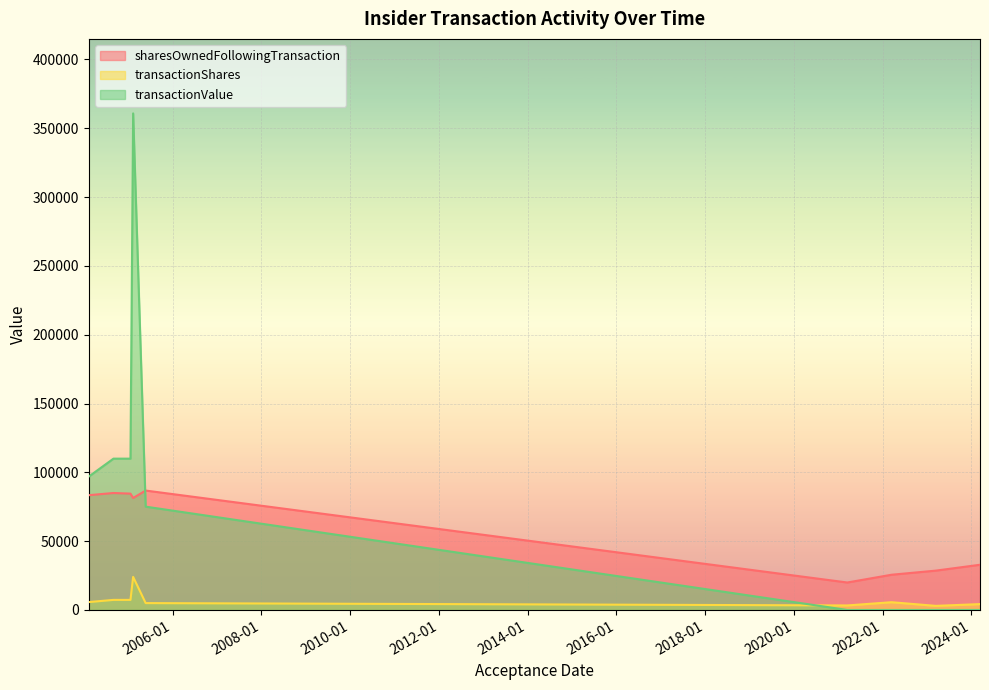

Where do transactionValue and sharesOwnedFollowingTransaction first cross each other?

2005-05-24 and 2005-02-10